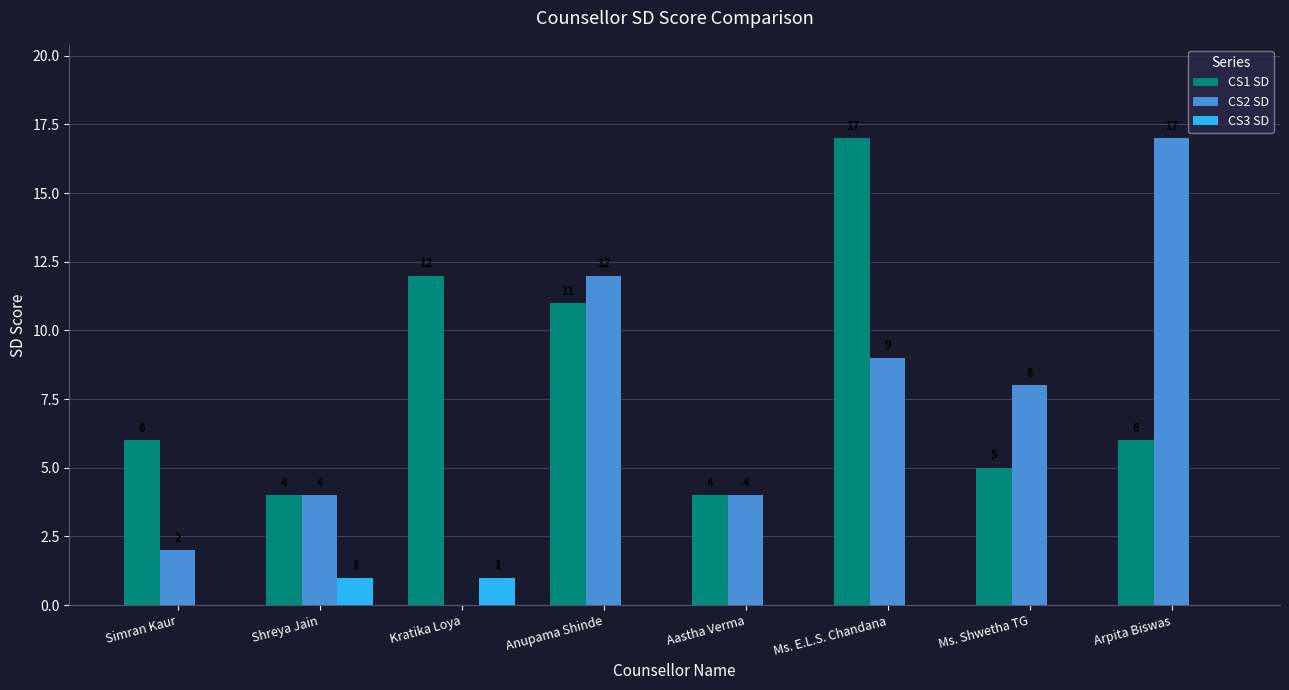

Reading left to right, list all the values displayed in this chart.

CS1 SD: 6	4	12	11	4	17	5	6
CS2 SD: 2	4	0	12	4	9	8	17
CS3 SD: 0	1	1	0	0	0	0	0